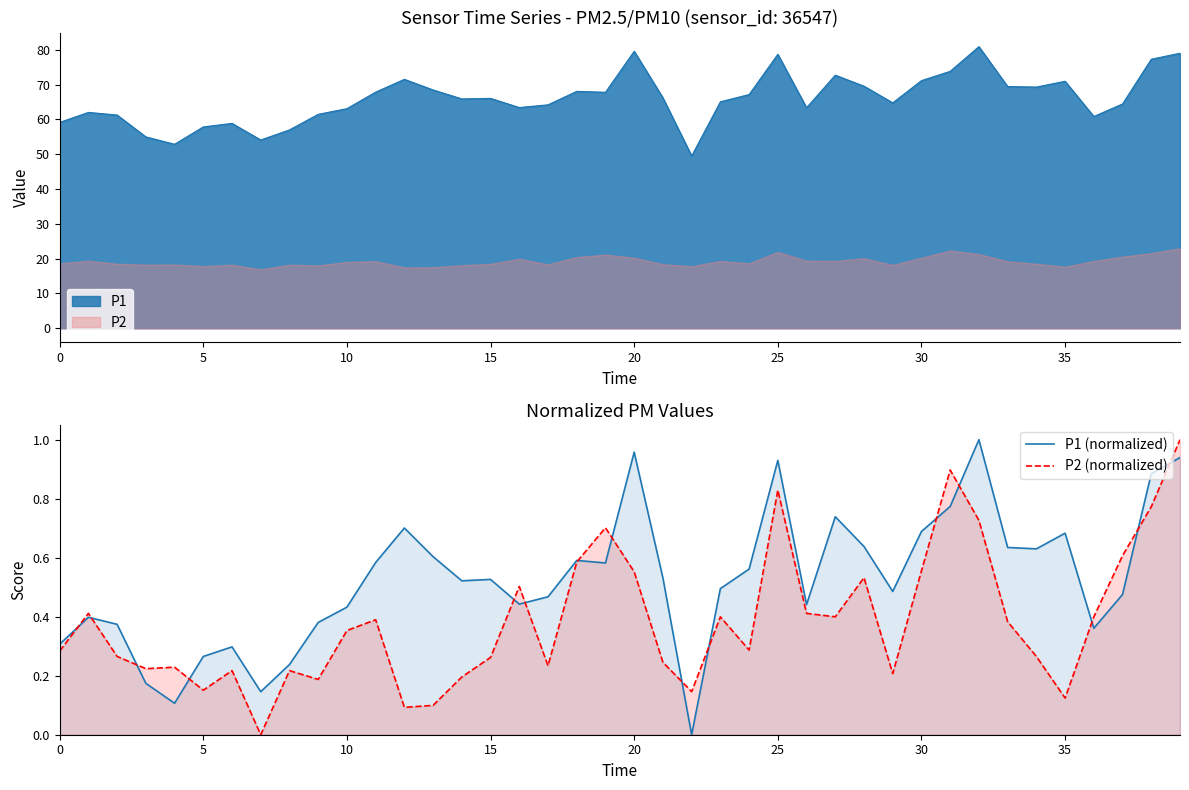

What is the sum of the P1 (normalized) values at 14 and 19?

1.1